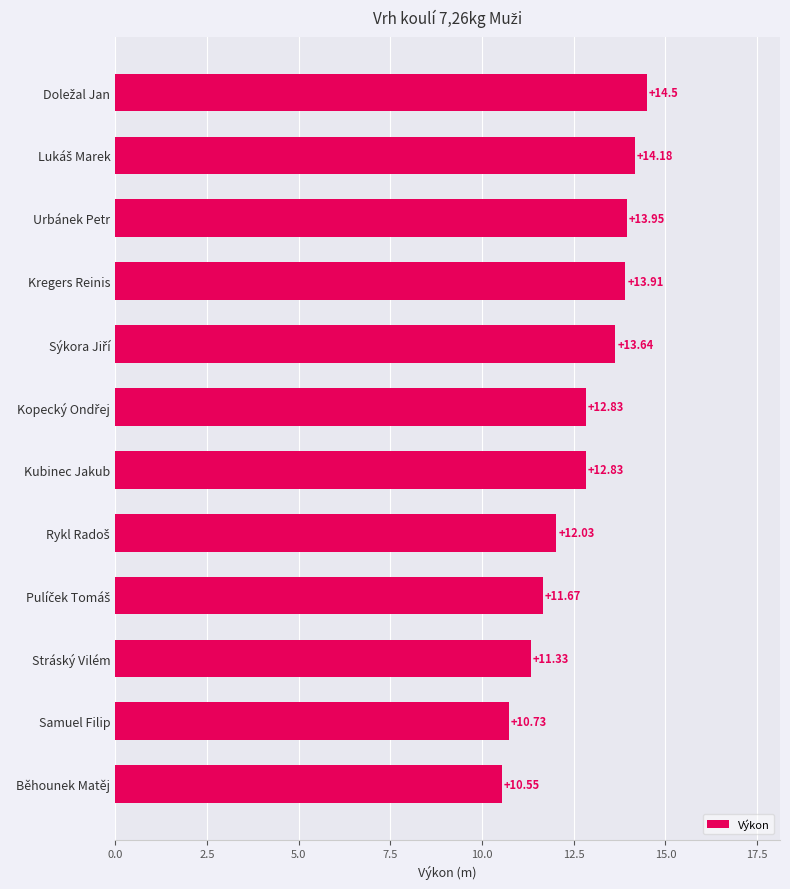

What is the average value?

12.7